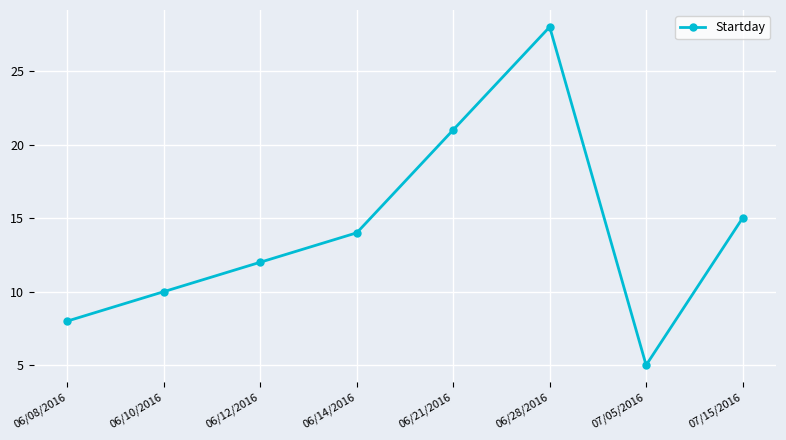

What is the value of the 6th point from the left?

28